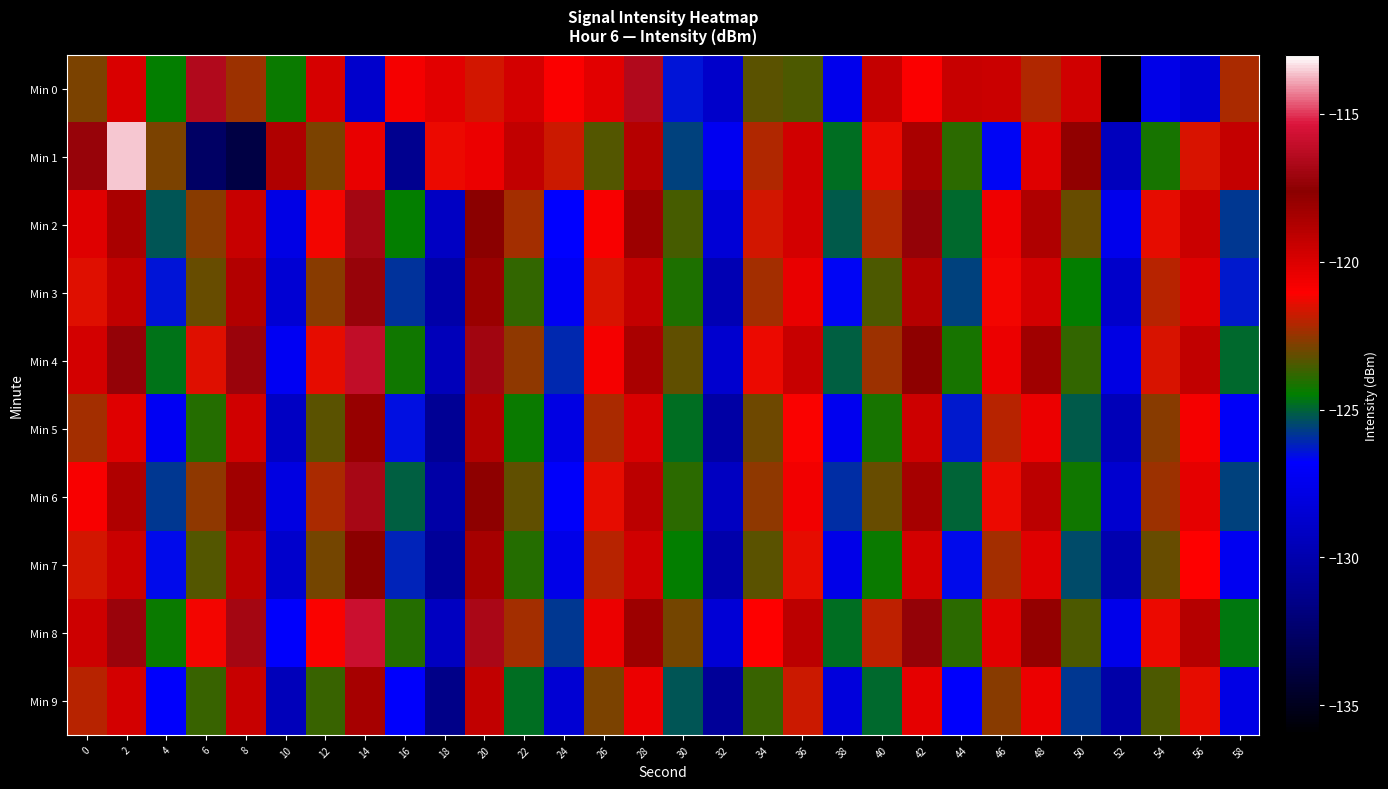

List the series in order of their peak value, lowest first.

Min 9, Min 5, Min 7, Min 3, Min 2, Min 6, Min 0, Min 4, Min 8, Min 1